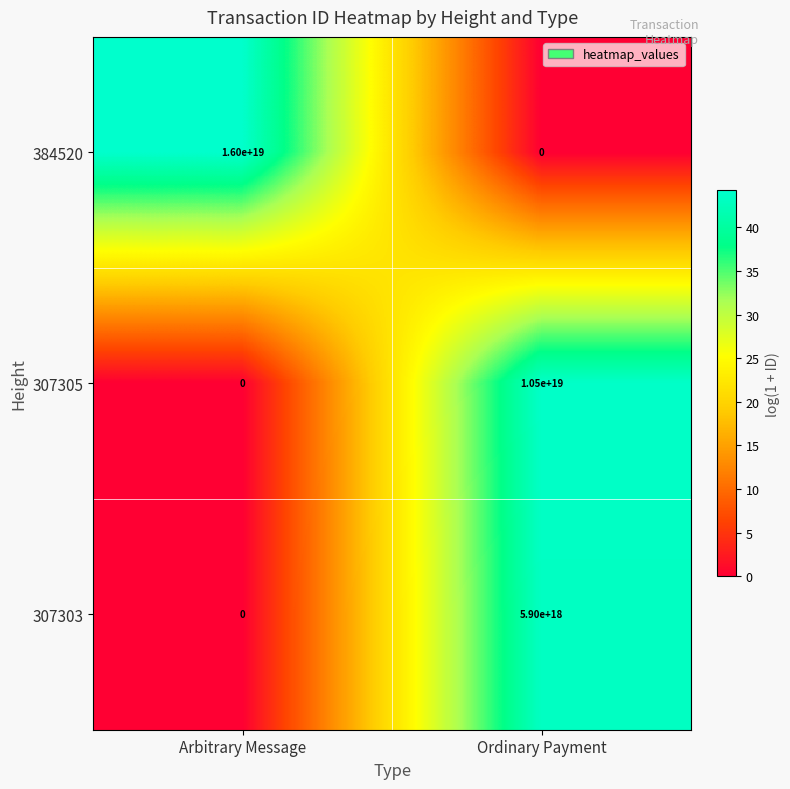

Rank the series by their maximum value, from lowest to highest.

307303, 307305, 384520